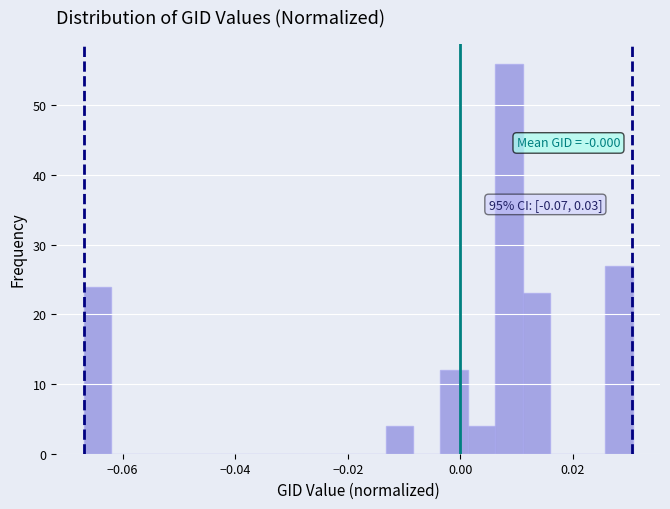

Read against the x-axis, roughly where is the centre of the tallest bar?

0.008